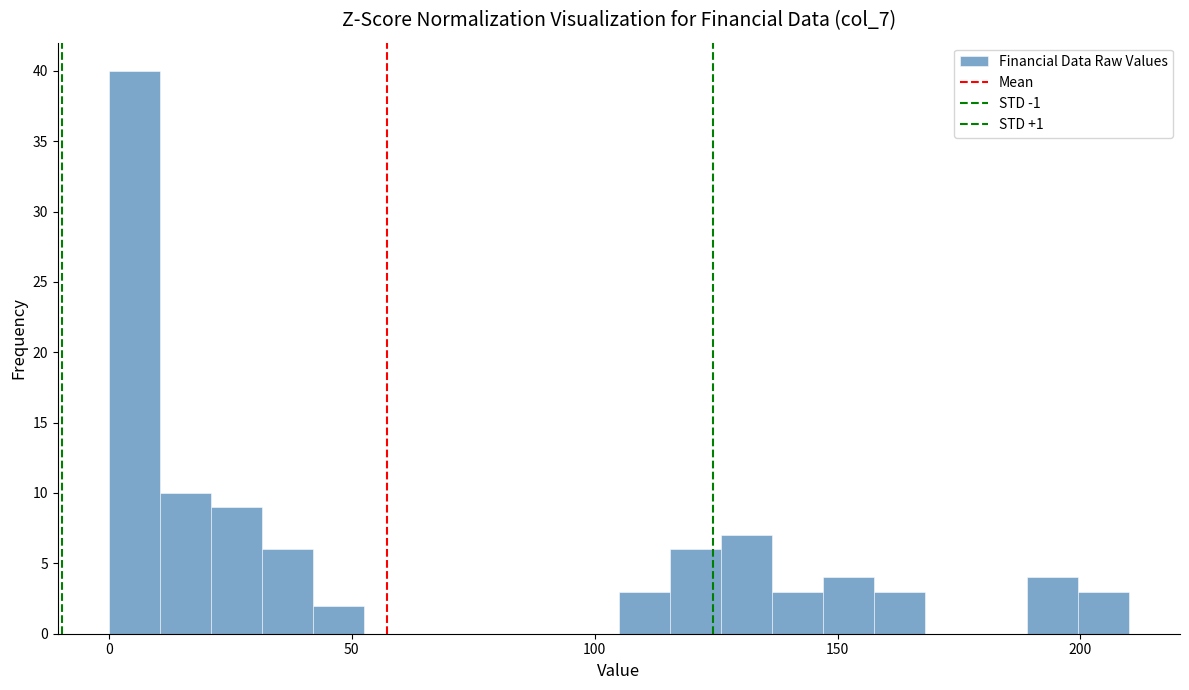

Around what value on the x-axis is the tallest bar? Give the approximate position of its centre, as read against the axis.

5